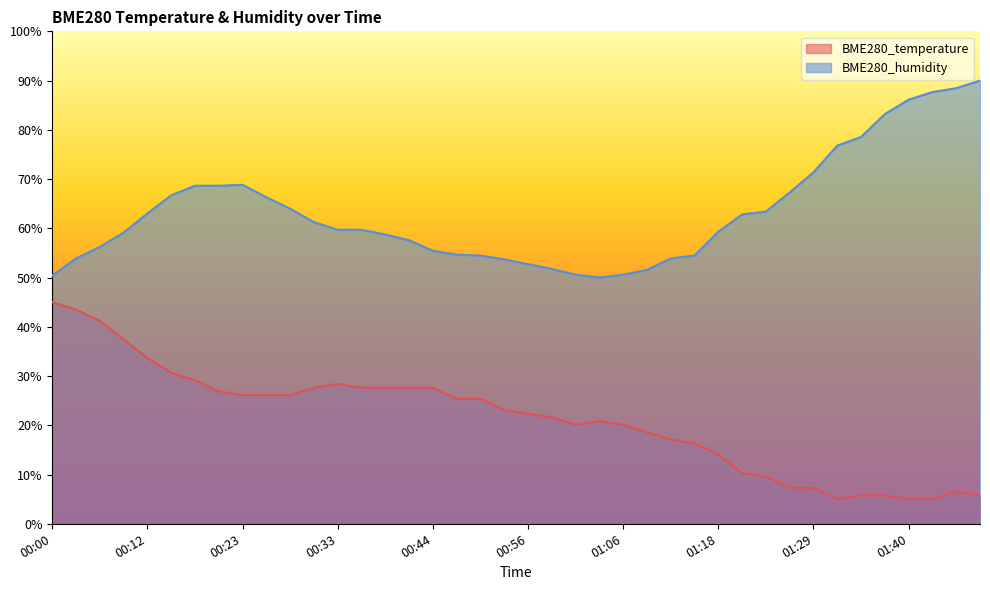

What value does the BME280_temperature series have at 00:17?

29.2